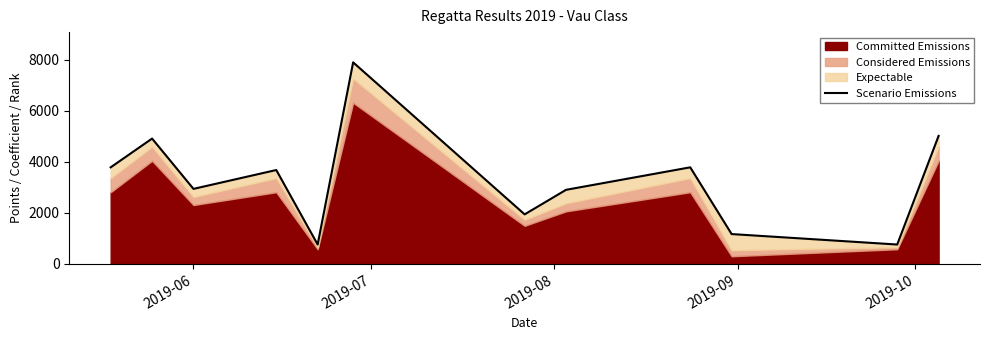

What is the sum of all values?

39598.9